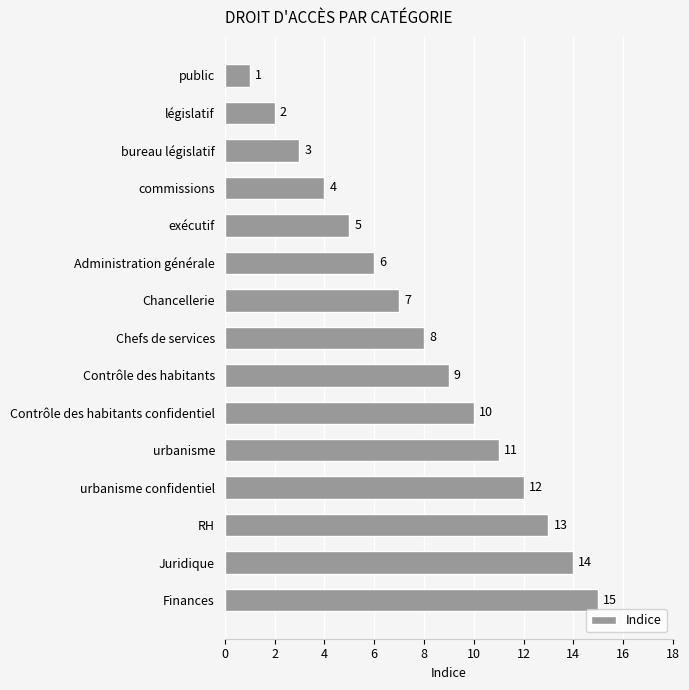

What is the sum of the values at Chancellerie and exécutif?

12